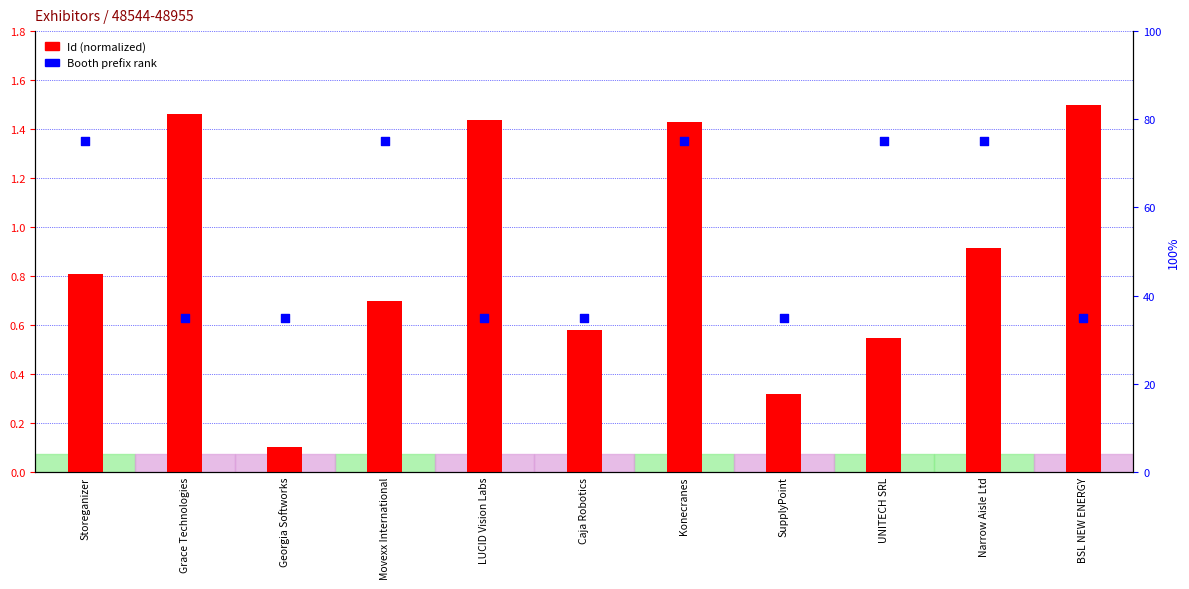

Which series has the largest total across all categories?

Booth prefix rank